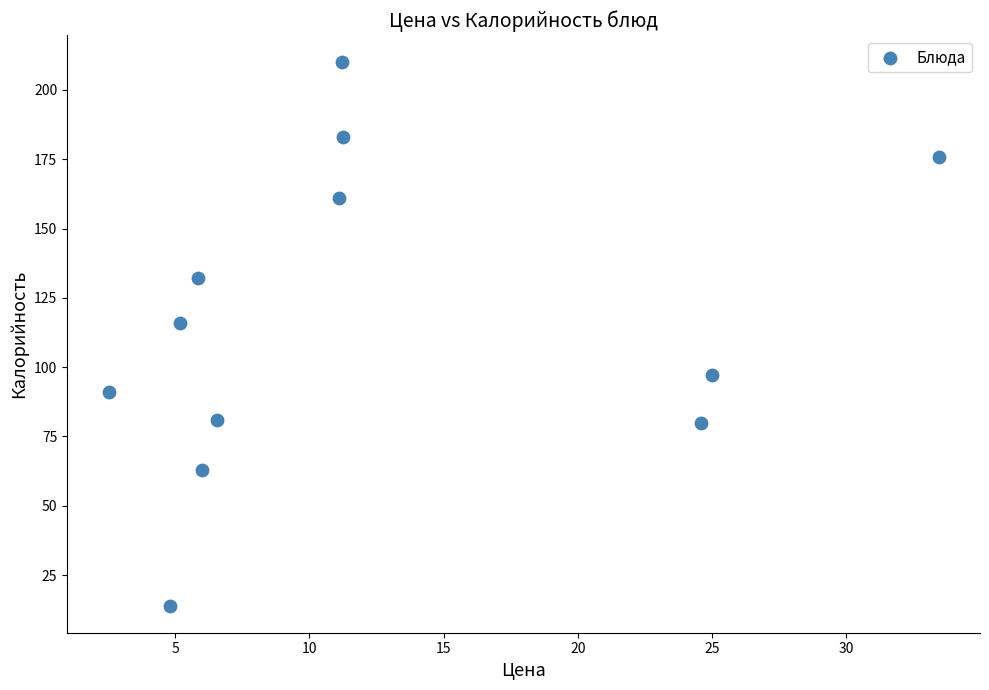

What Y value in the scatter plot is closest to 112?

116